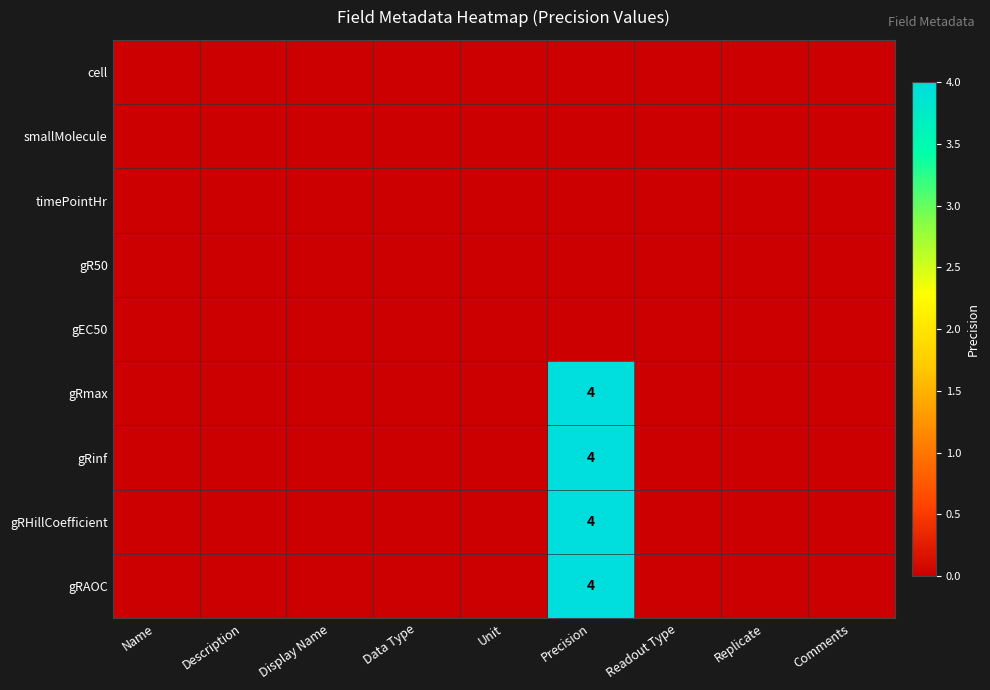

At Unit, list the series in order from smallest to largest.

cell, smallMolecule, timePointHr, gR50, gEC50, gRmax, gRinf, gRHillCoefficient, gRAOC